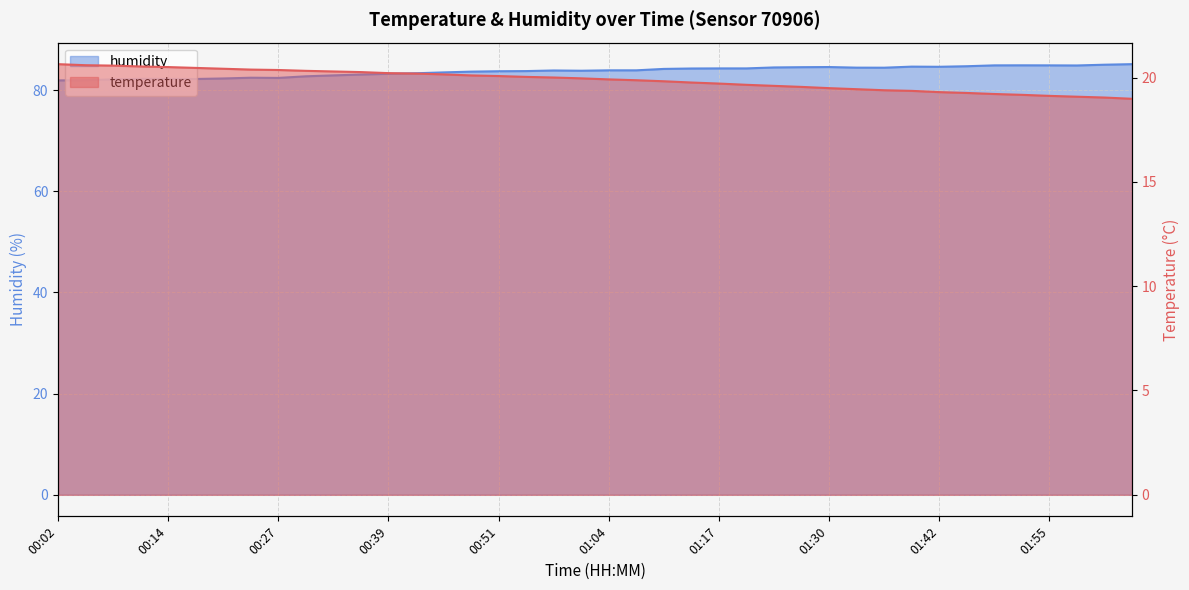

Rank the categories by humidity value from highest to lowest.

02:04, 02:01, 01:52, 01:49, 01:55, 01:58, 01:45, 01:39, 01:42, 01:30, 01:27, 01:23, 01:33, 01:36, 01:17, 01:20, 01:13, 01:10, 01:04, 01:07, 00:57, 01:01, 00:54, 00:51, 00:48, 00:45, 00:42, 00:39, 00:36, 00:33, 00:30, 00:24, 00:27, 00:20, 00:11, 00:14, 00:17, 00:08, 00:05, 00:02